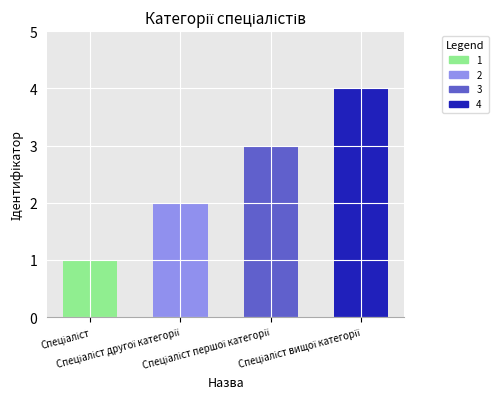

What is the difference between the maximum and minimum values?

3